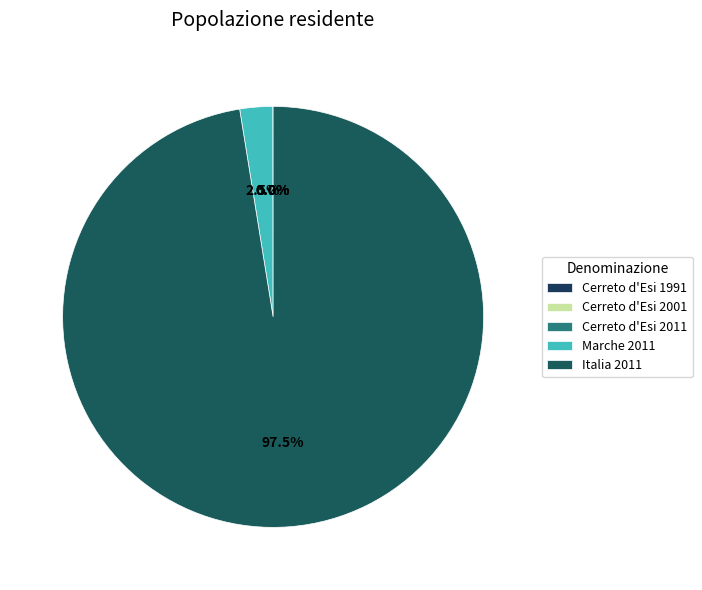

Rank the categories by value from highest to lowest.

Italia 2011, Marche 2011, Cerreto d'Esi 2011, Cerreto d'Esi 2001, Cerreto d'Esi 1991